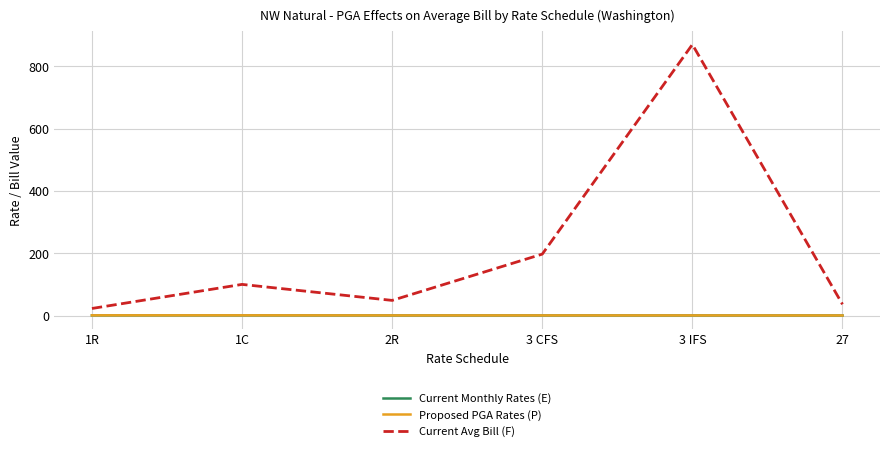

Which series has the widest spread of values?

Current Avg Bill (F)